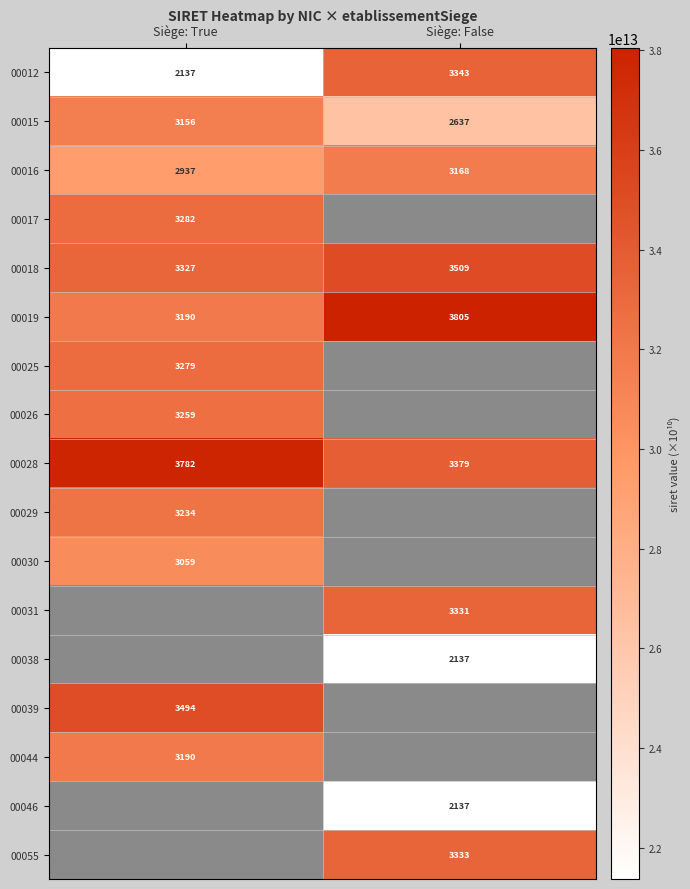

Rank the categories by 00016 value from lowest to highest.

Siège: True, Siège: False